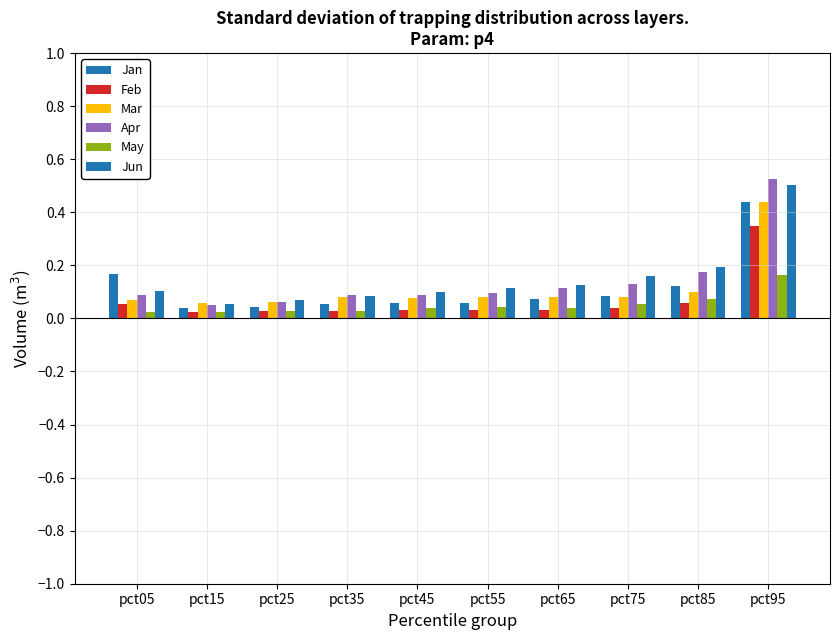

What is the difference between the highest and lowest values at pct45?

0.1